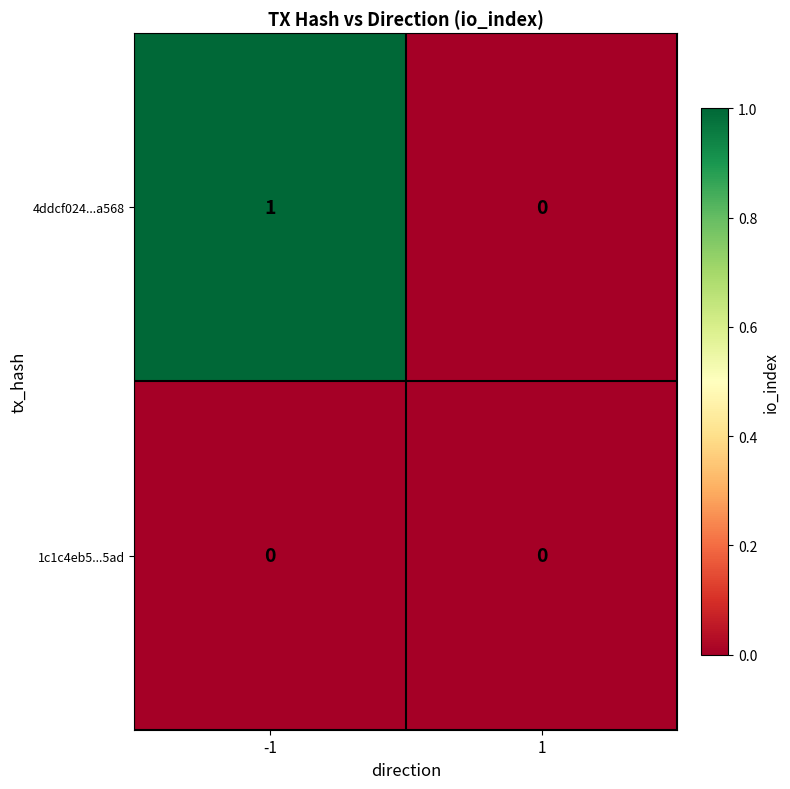

What is the greatest value displayed?

1